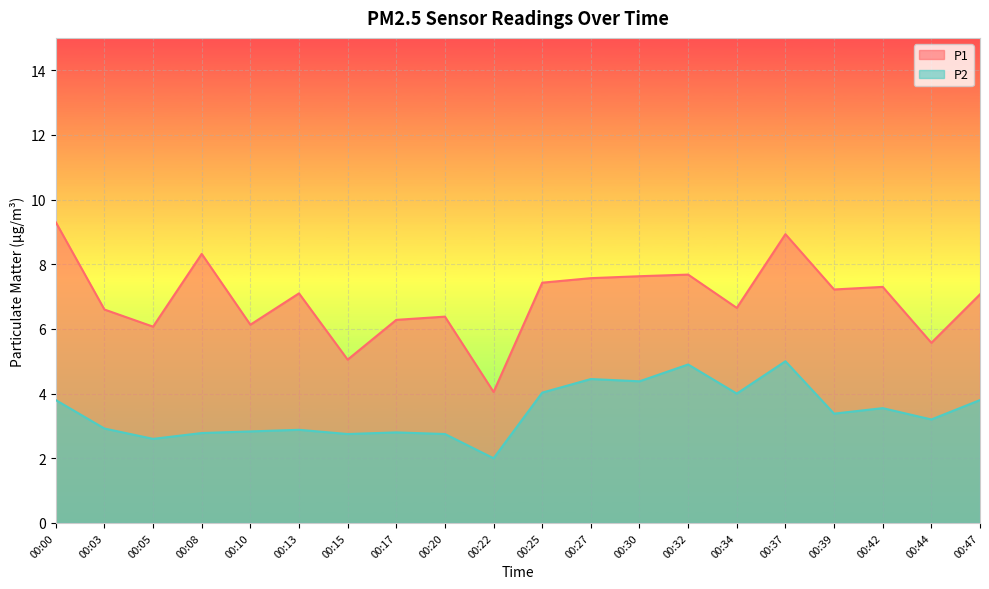

True or false: P2 and P1 cross at least once.

False